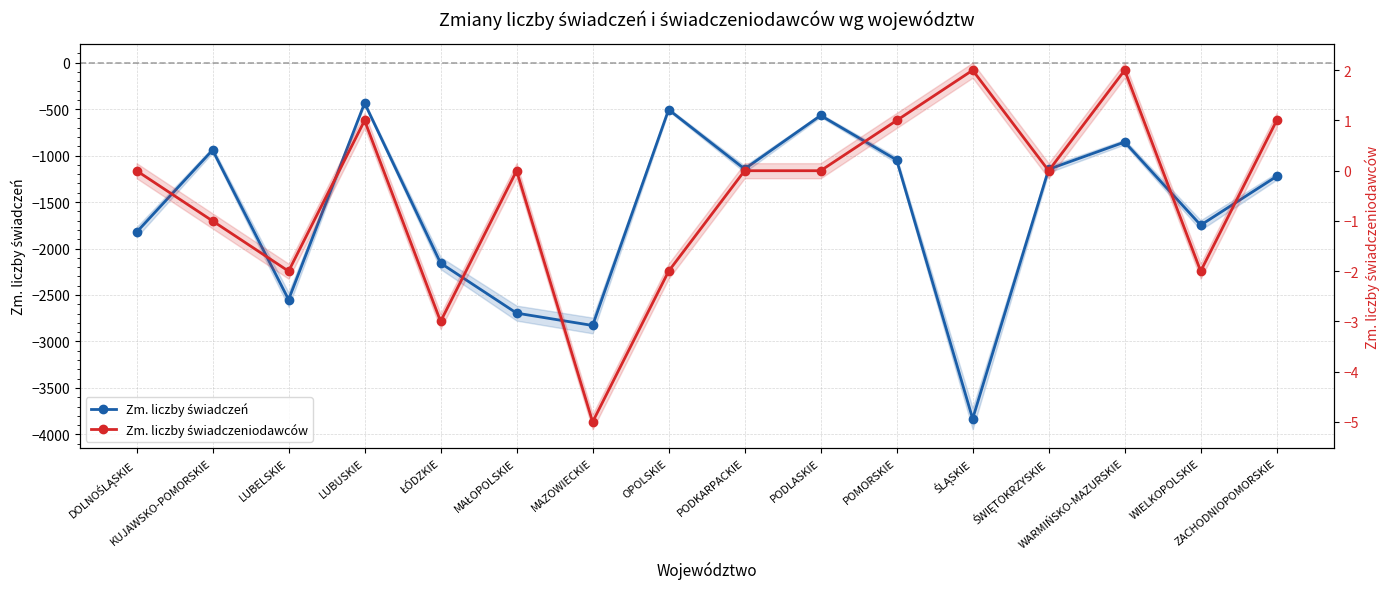

List the series in order of their overall mean, lowest first.

Zm. liczby świadczeń, Zm. liczby świadczeniodawców